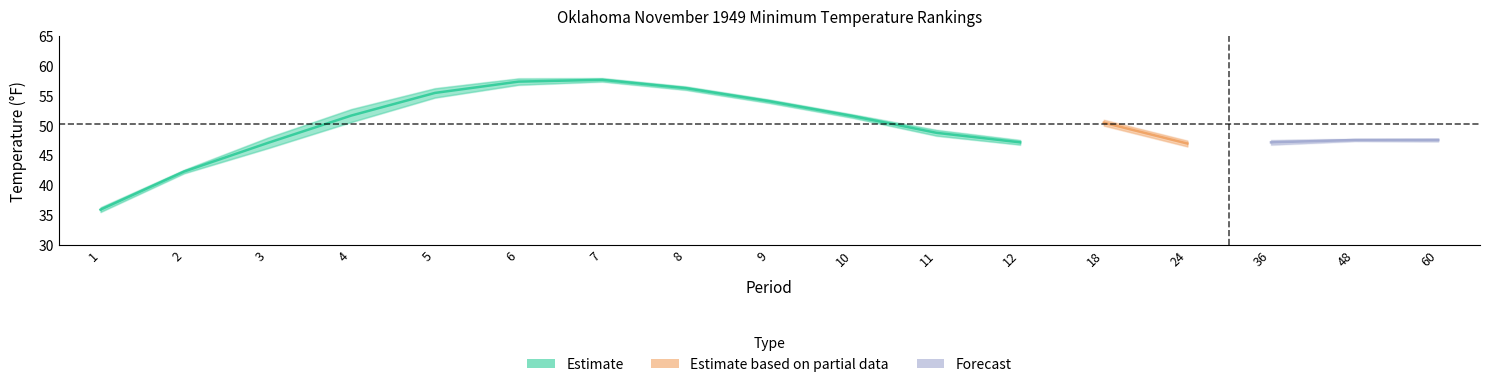

True or false: Mean has more than 0 interior local peaks.

True